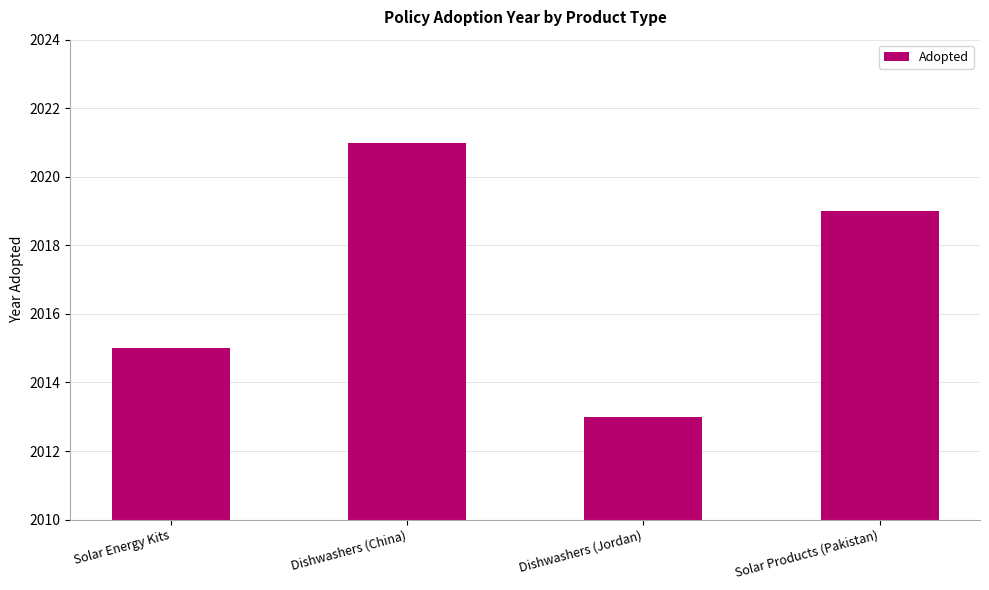

The chart shows a value of 792 at Dishwashers (China). True or false?

False